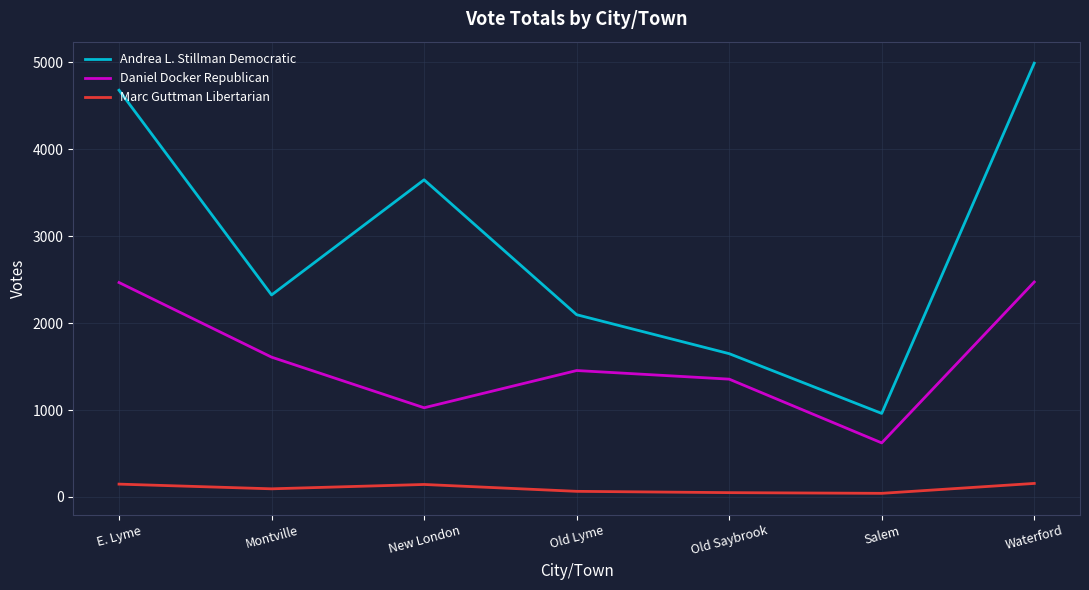

Which series has the widest spread of values?

Andrea L. Stillman Democratic